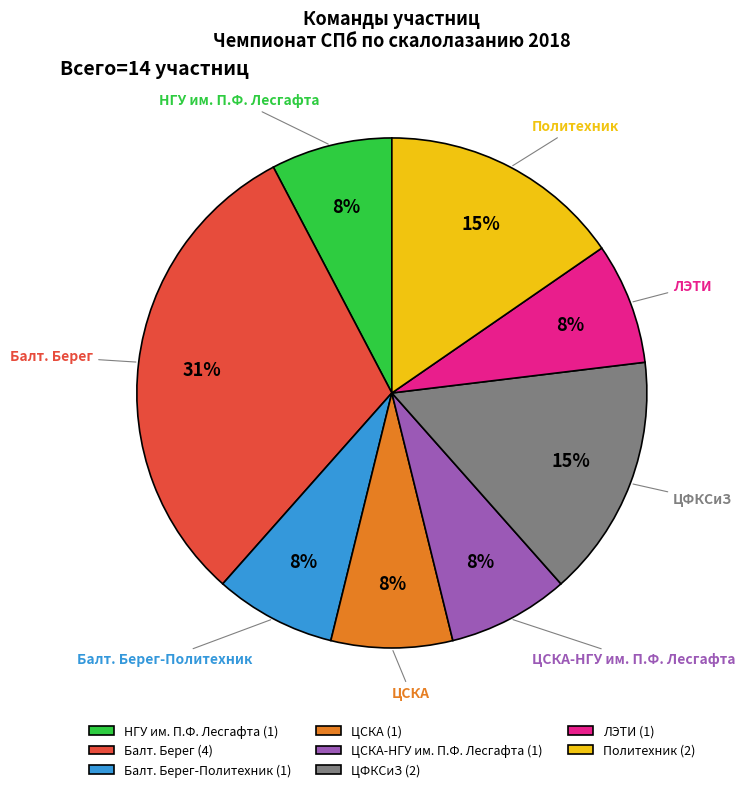

Count the number of slices in the pie.

8